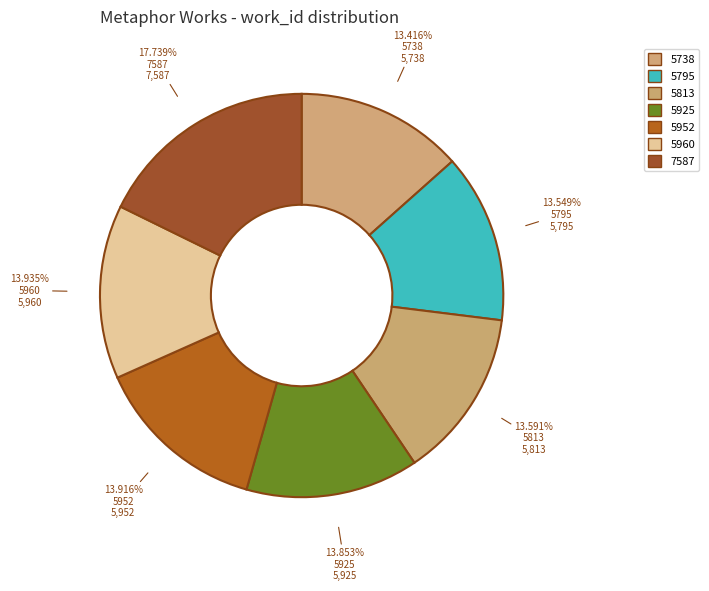

How many segments does this pie chart have?

7